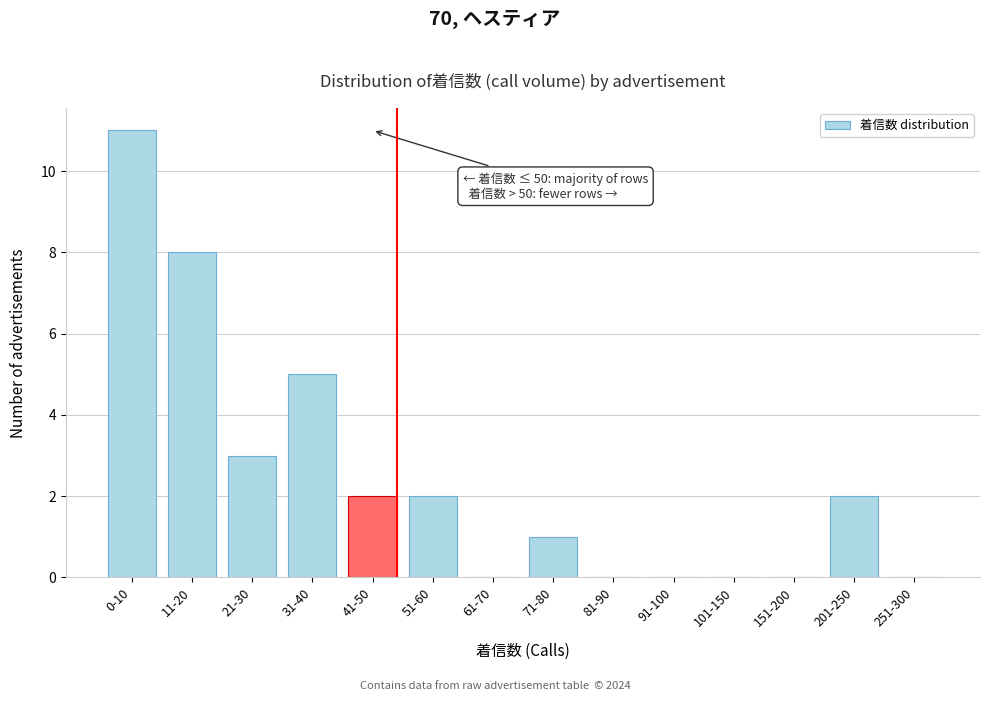

Reading left to right, transcribe all the data shown in this chart.

0-10=11	11-20=8	21-30=3	31-40=5	41-50=2	51-60=2	61-70=0	71-80=1	81-90=0	91-100=0	101-150=0	151-200=0	201-250=2	251-300=0